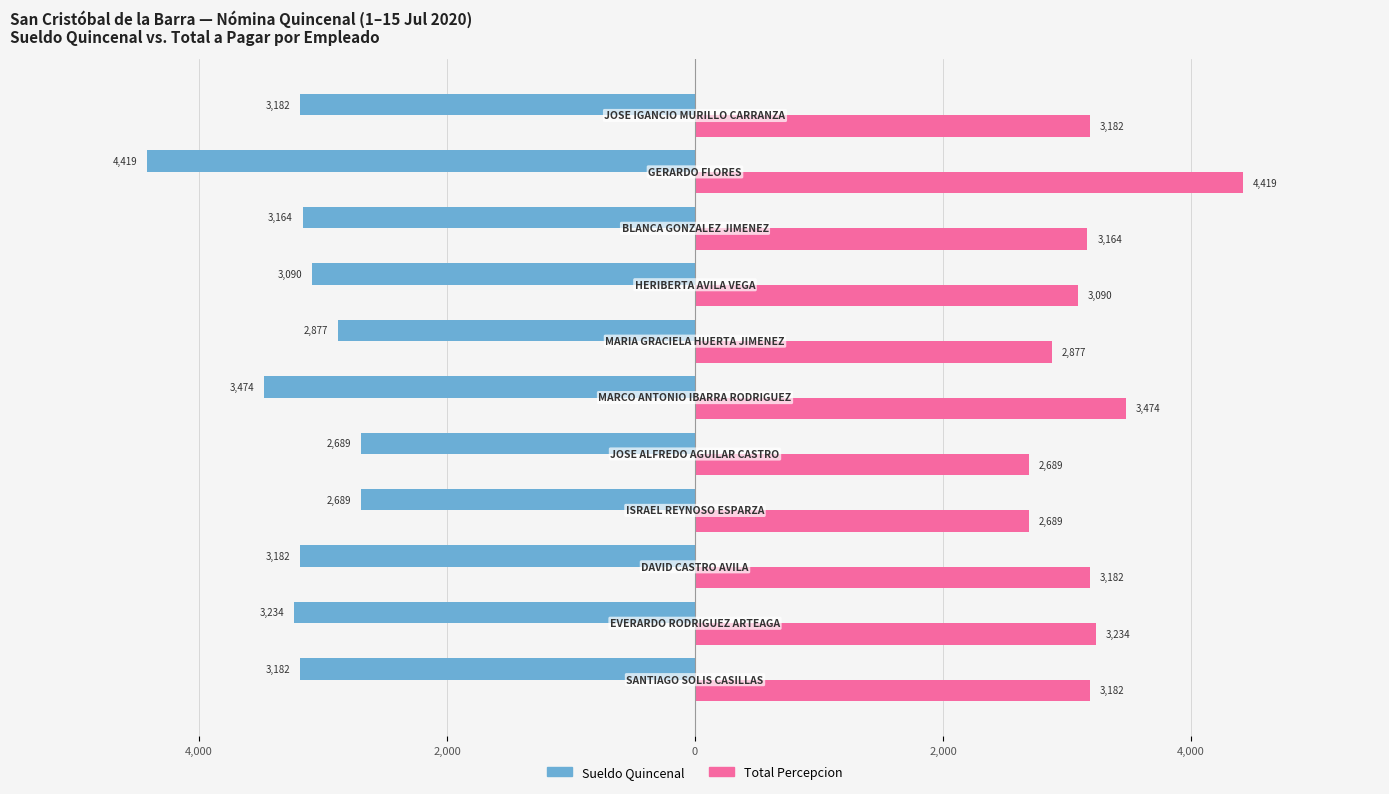

What are all the series names shown in the legend?

Sueldo Quincenal, Total Percepcion